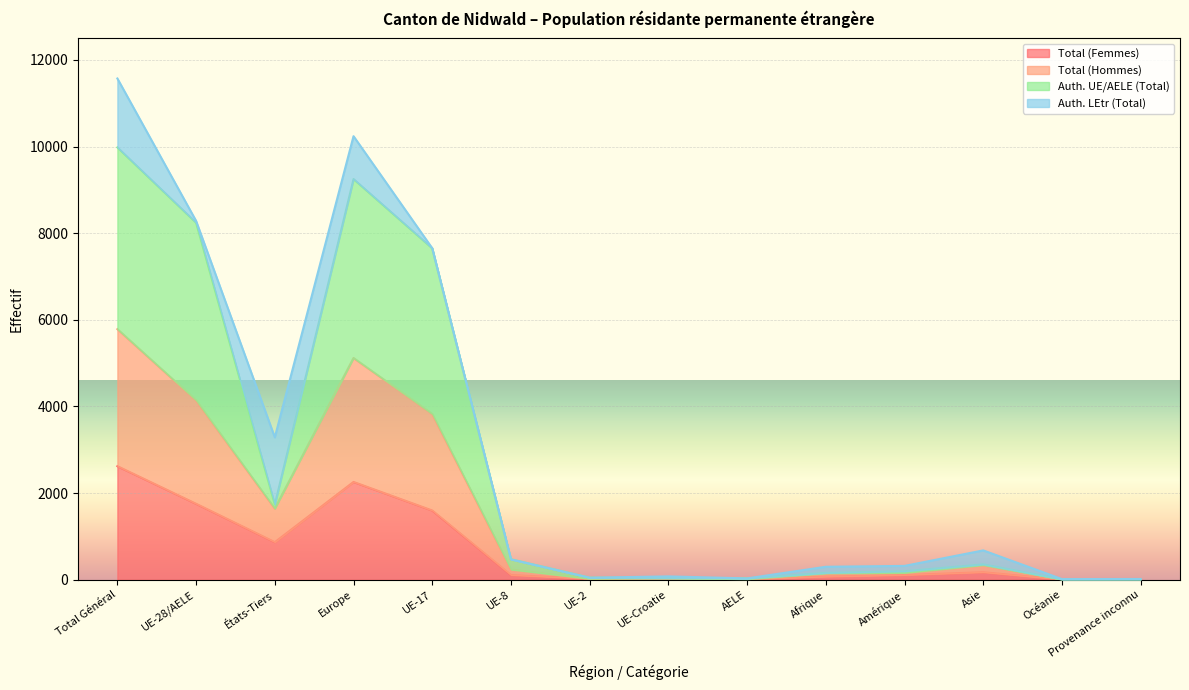

At which category does Total (Femmes) reach its first local valley?

États-Tiers